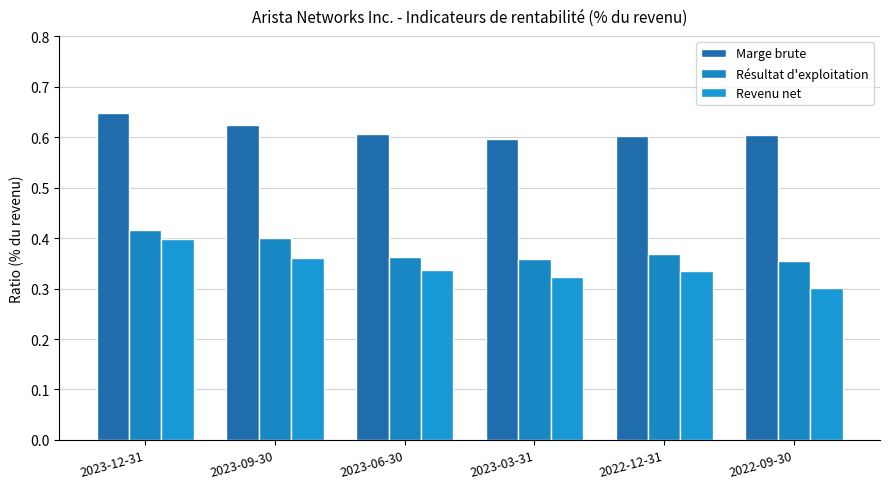

Which has a higher value, 2023-03-31 or 2022-12-31?

2022-12-31